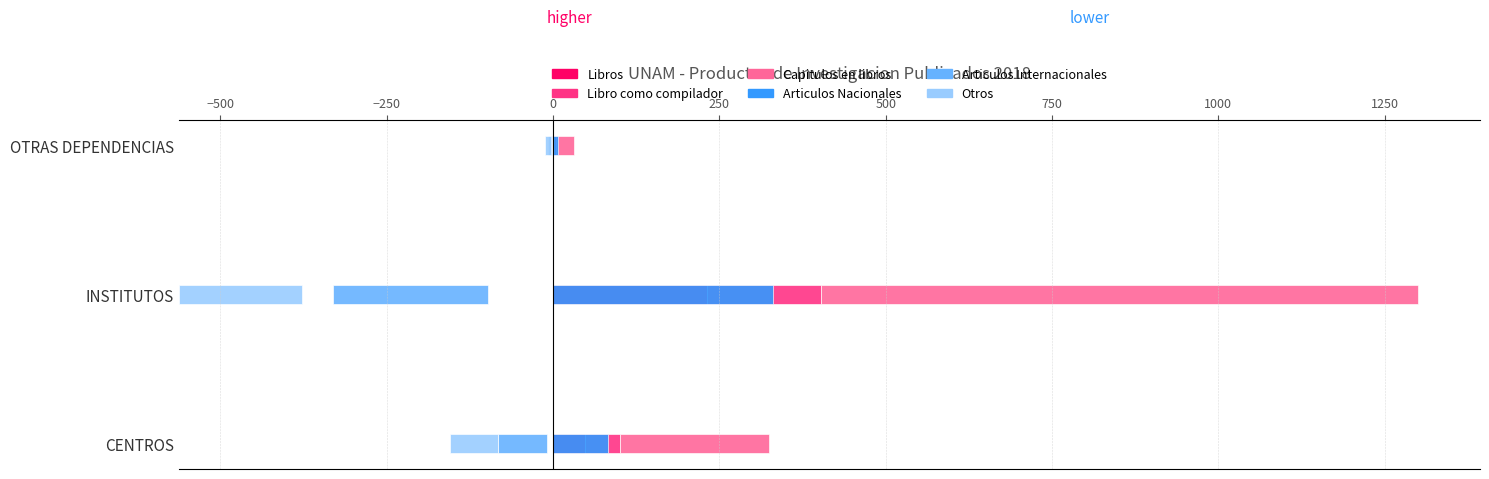

The value of Libros at CENTROS is 67. True or false?

False